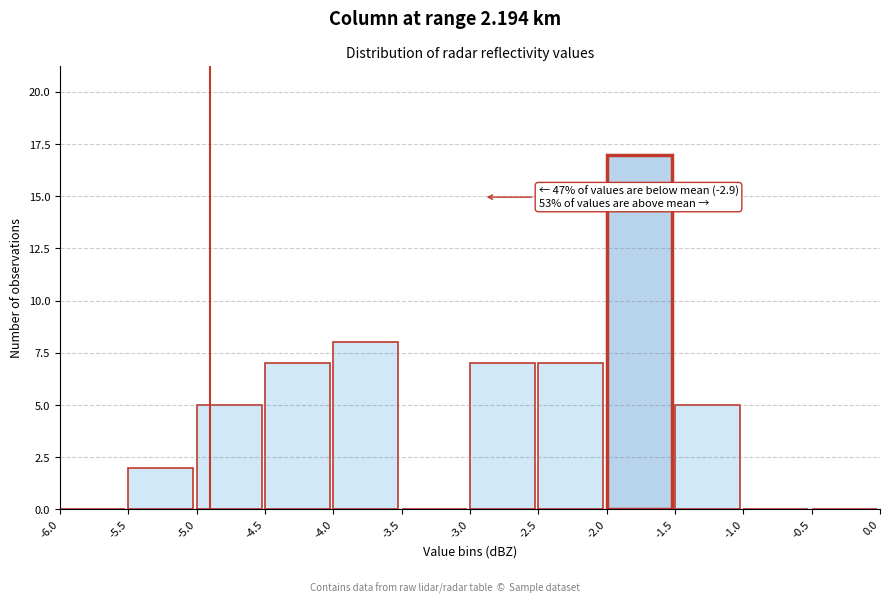

Over which range of the x-axis is the bar tallest?

-2.0 to -1.5